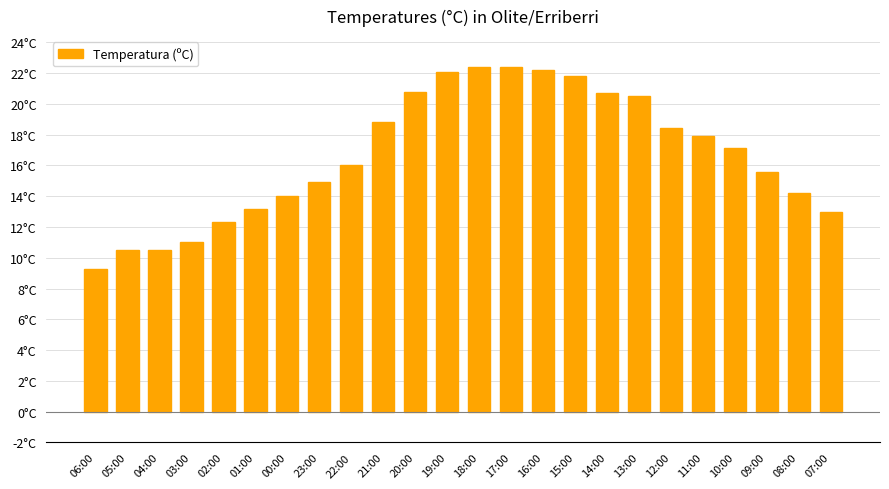

Which category has the lowest value across all series?

06:00